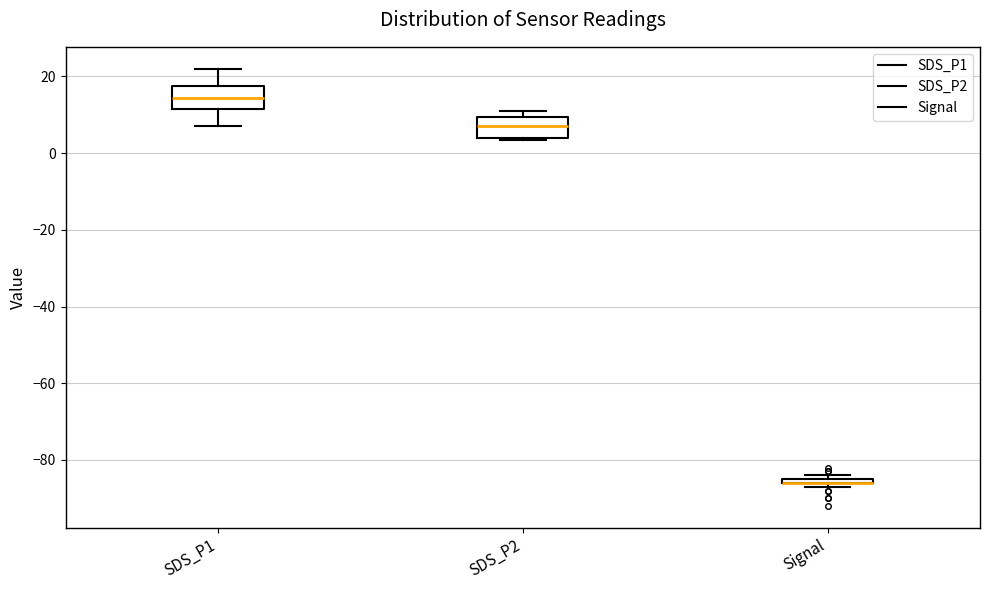

Where is the lower edge of the box for SDS_P2 on the y-axis? The values are not printed on the chart, so give them approximately, as read against the axis.

4